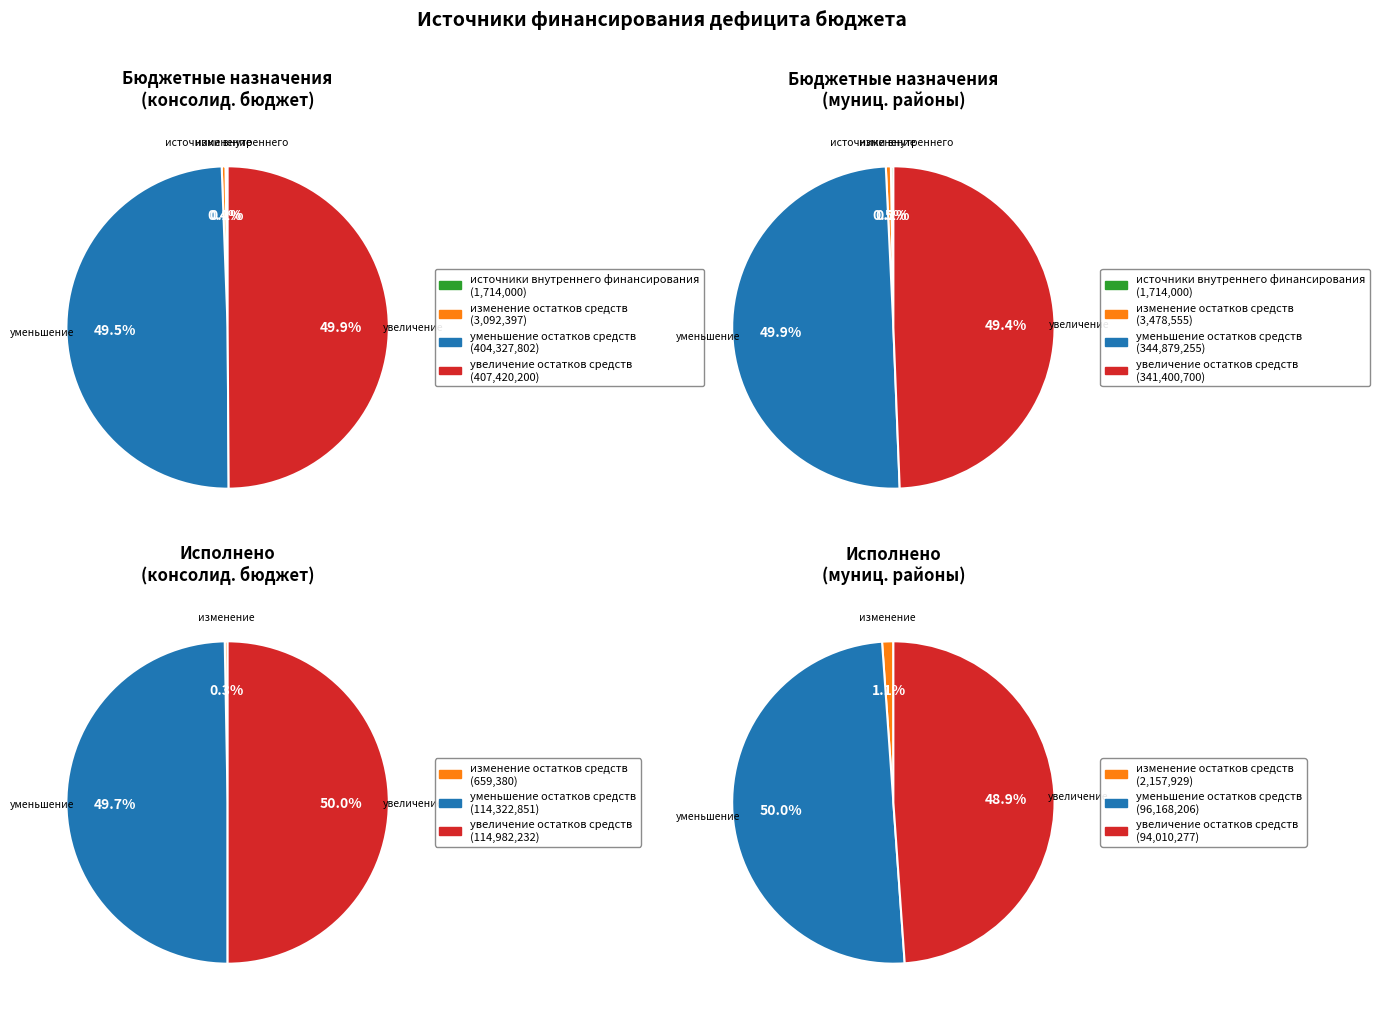

What is the total percentage of Изменение остатков средств and Источники внутреннего финансирования?

0.8%